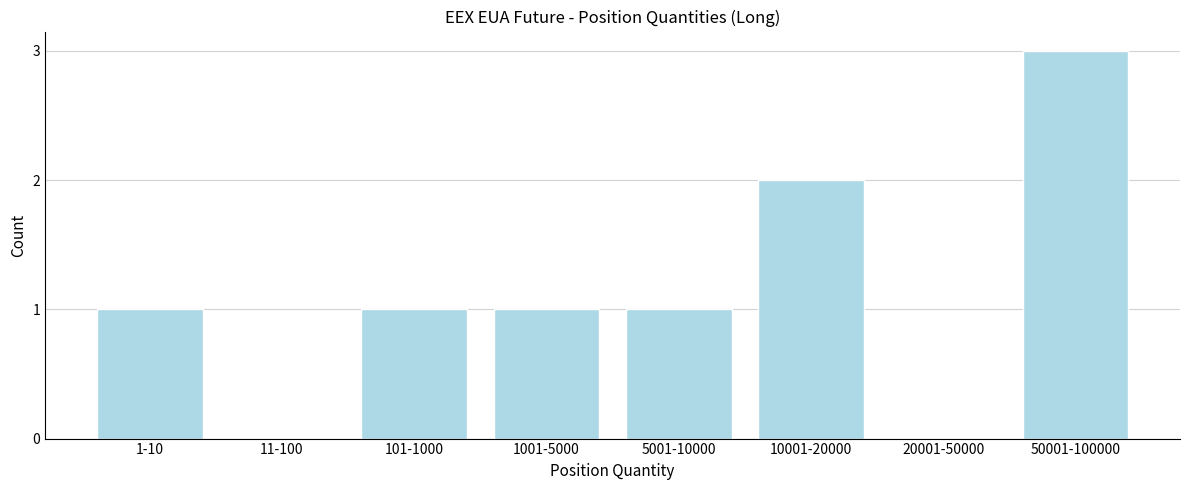

Reading right to left, transcribe all the data shown in this chart.

50001-100000=3	20001-50000=0	10001-20000=2	5001-10000=1	1001-5000=1	101-1000=1	11-100=0	1-10=1